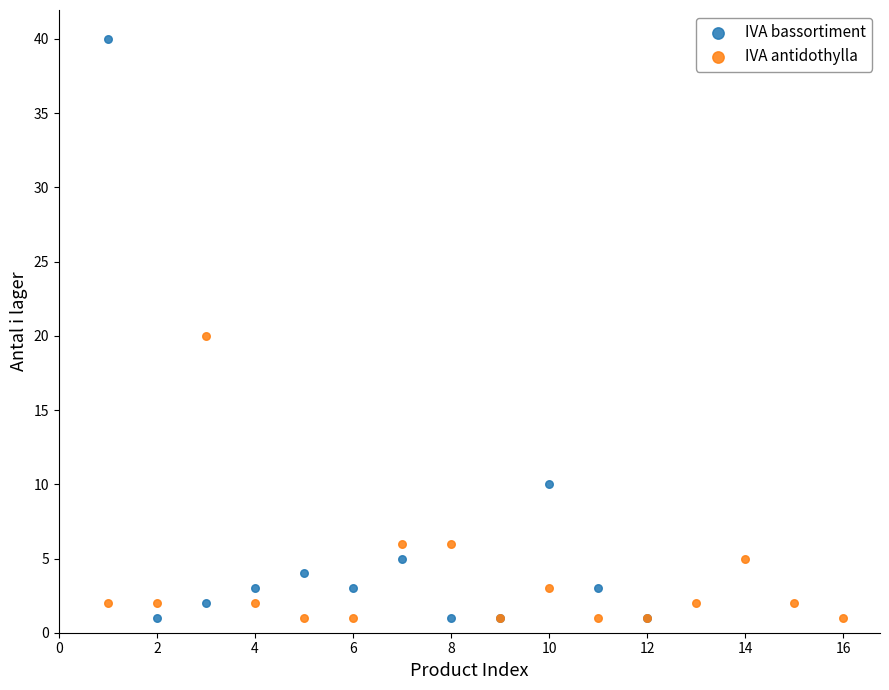

Which series has the largest Y range (max minus min)?

IVA bassortiment